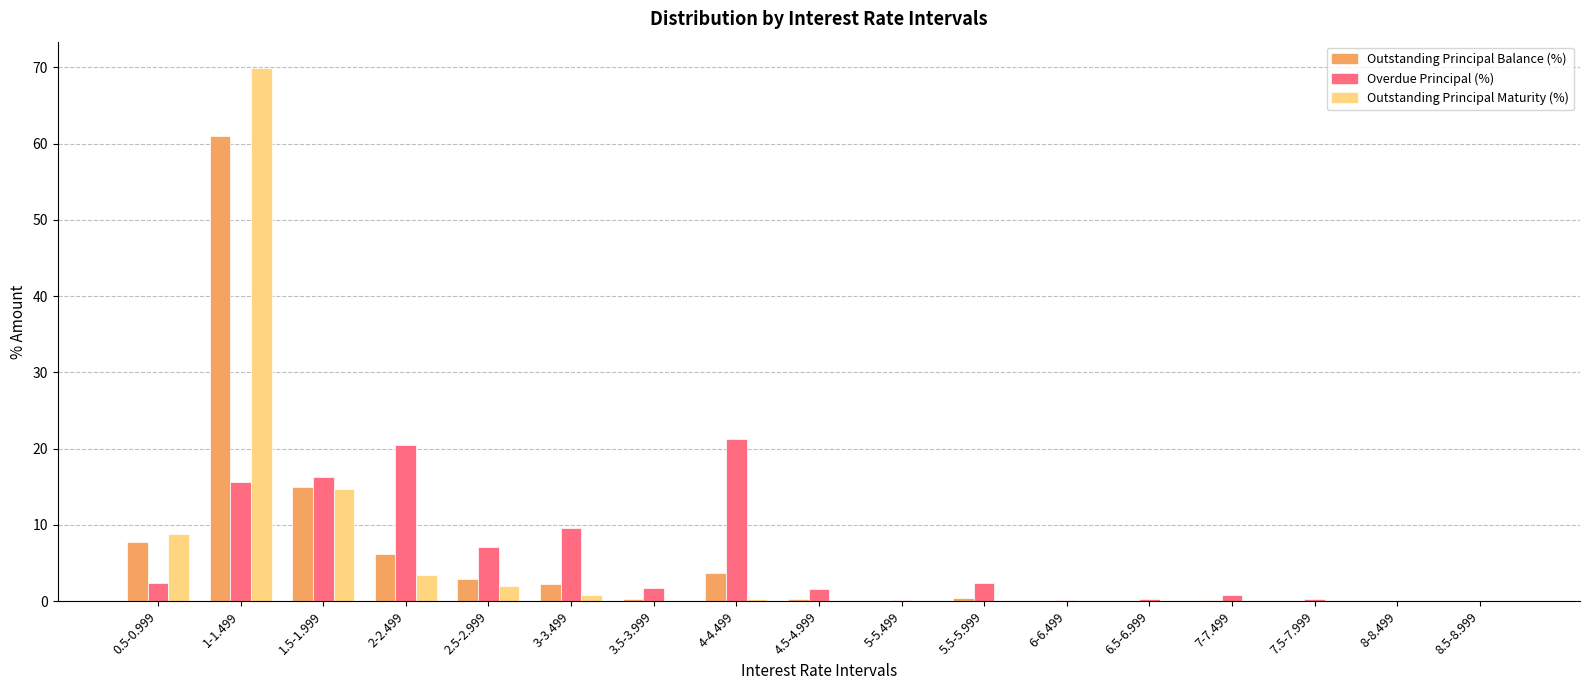

The value of Overdue Principal (%) at 2.5-2.999 is 7.2. True or false?

True